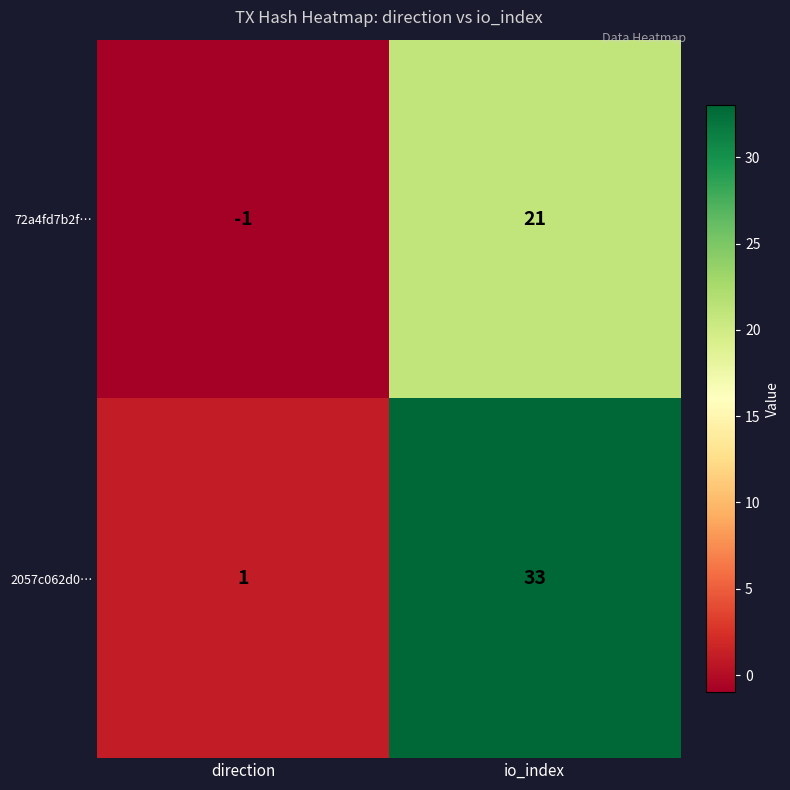

What is the average value of the 2057c062d0… series?

17